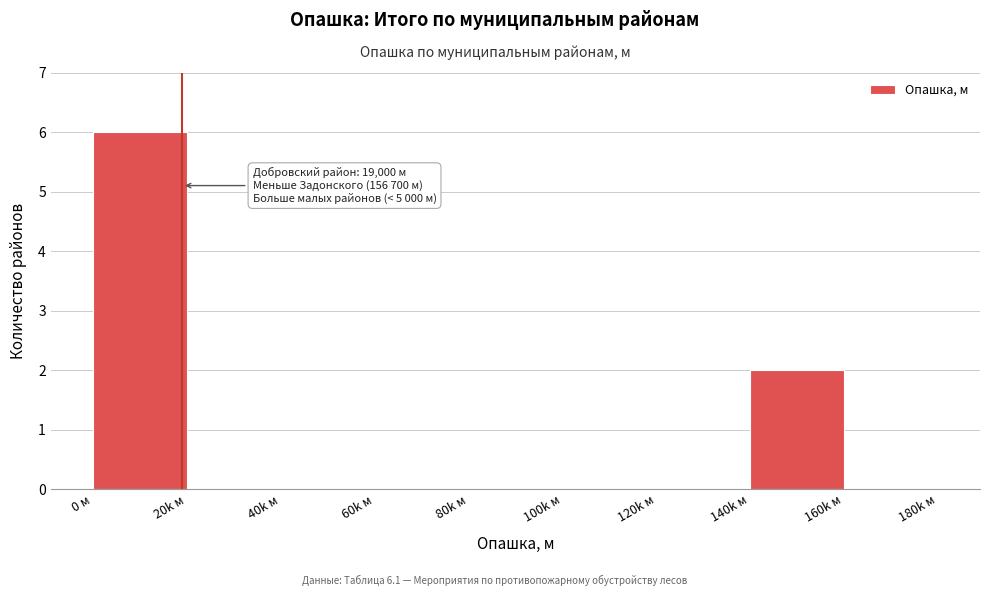

Reading left to right, list all the values displayed in this chart.

0 м=6	20k м=0	40k м=0	60k м=0	80k м=0	100k м=0	120k м=0	140k м=2	160k м=0